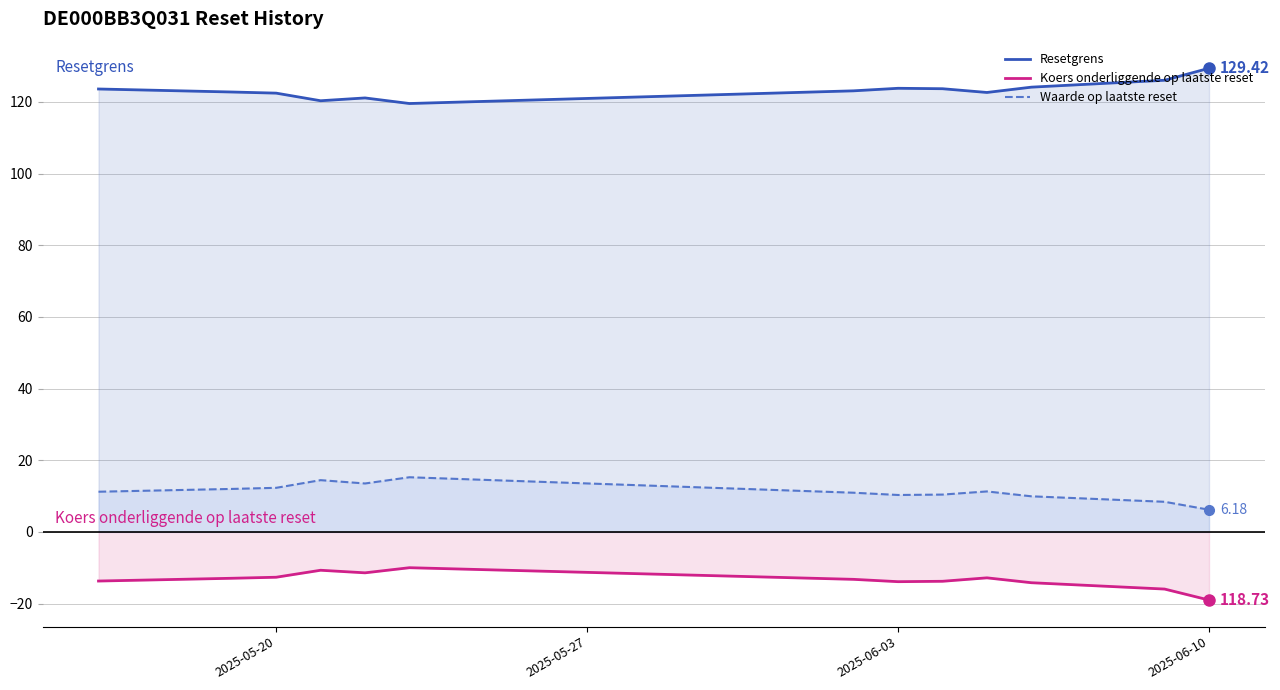

Which category has the lowest value in the Waarde op laatste reset series?

2025-06-10